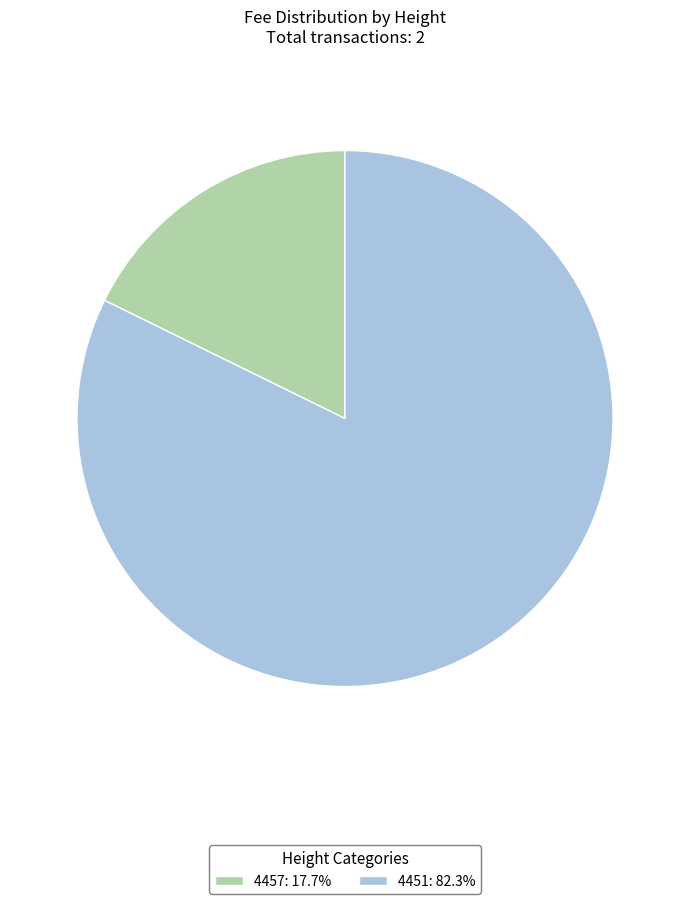

Do 4451: 82.3% and 4457: 17.7% together represent more than half of the pie?

Yes